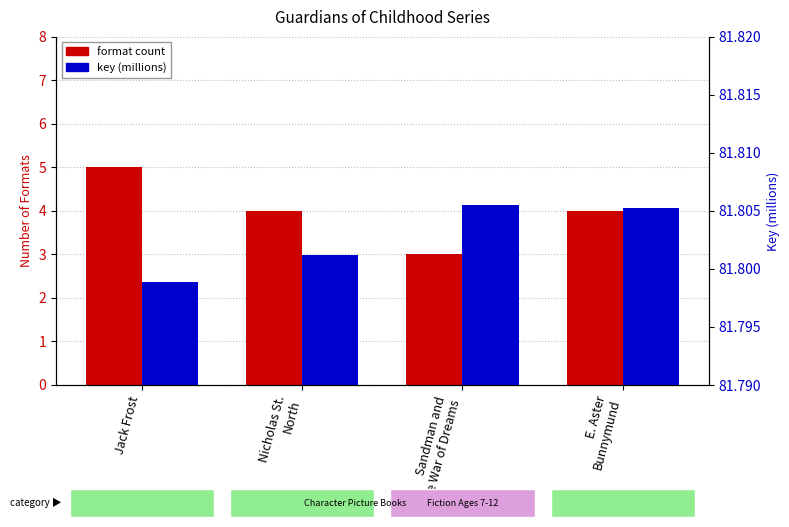

What is the total value across all series at Sandman and
the War of Dreams?

84.8